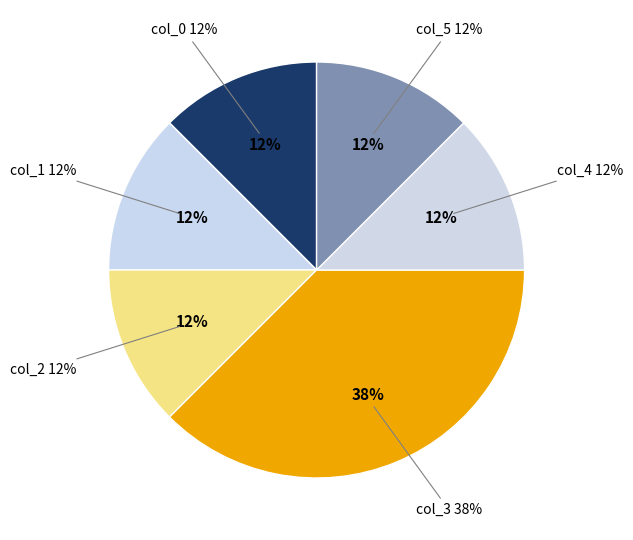

Rank the categories by value from lowest to highest.

col_0, col_2, col_5, col_1, col_4, col_3